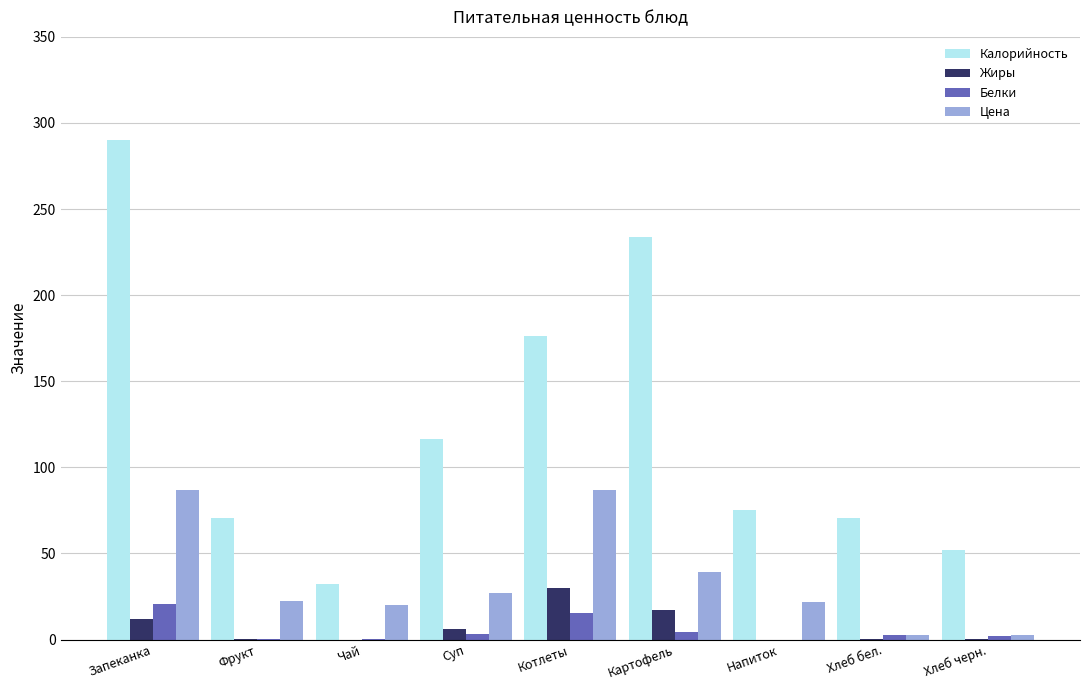

Which category has the highest value across all series?

Запеканка